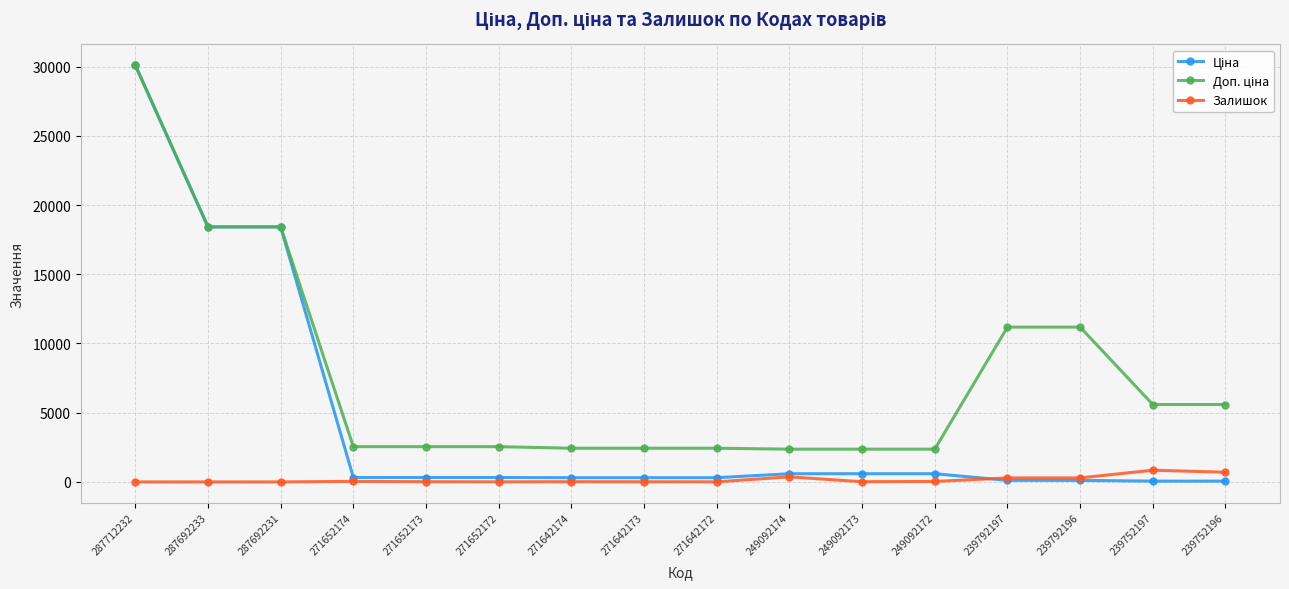

At how many categories does at least one series exceed 11835?

3